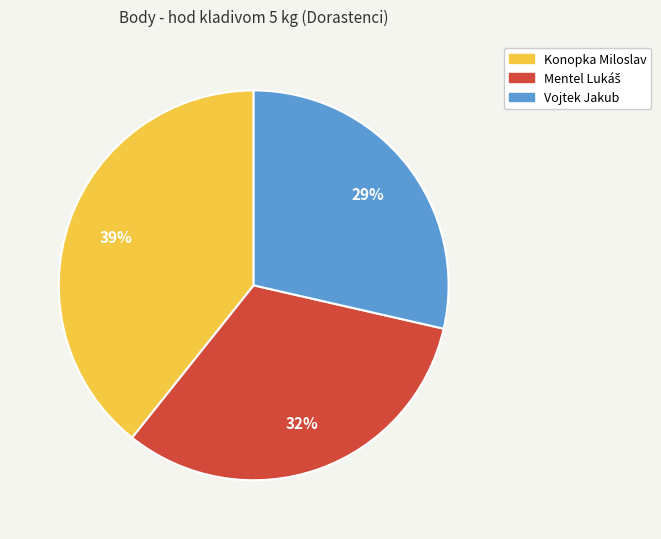

To the nearest percent, what is the combined percentage of Konopka Miloslav and Vojtek Jakub?

68%